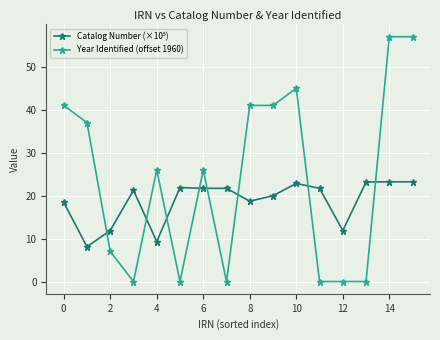

Count the number of data series in this chart.

2